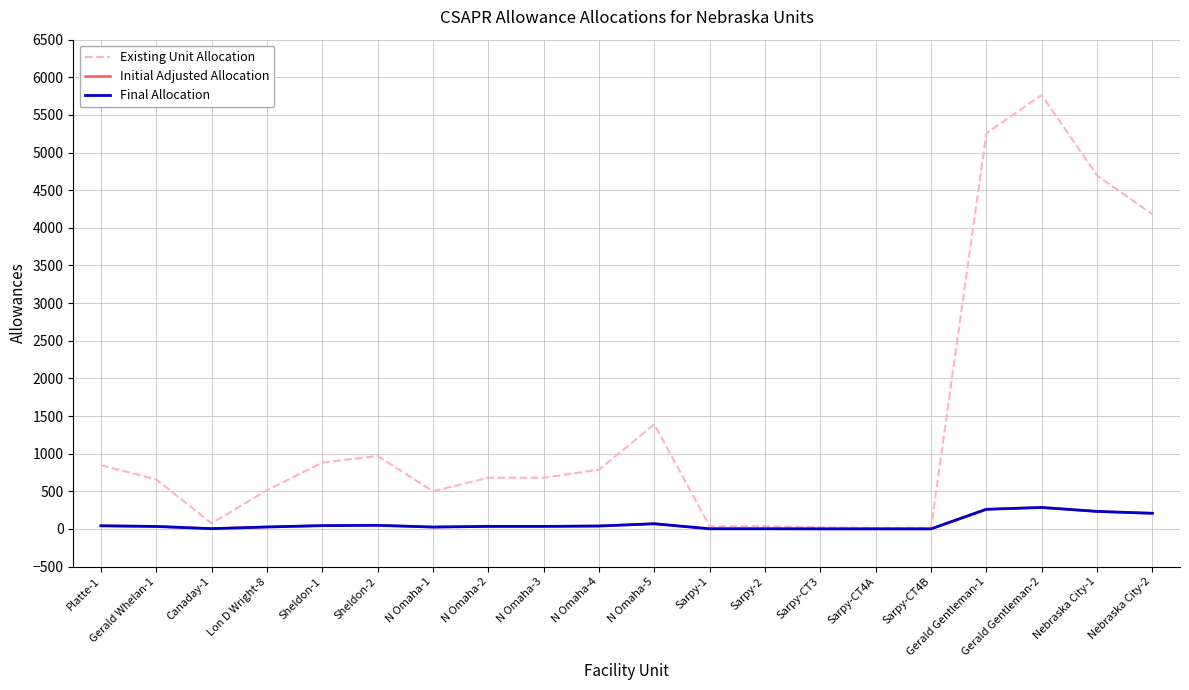

What is the average value of the Final Allocation series?

70